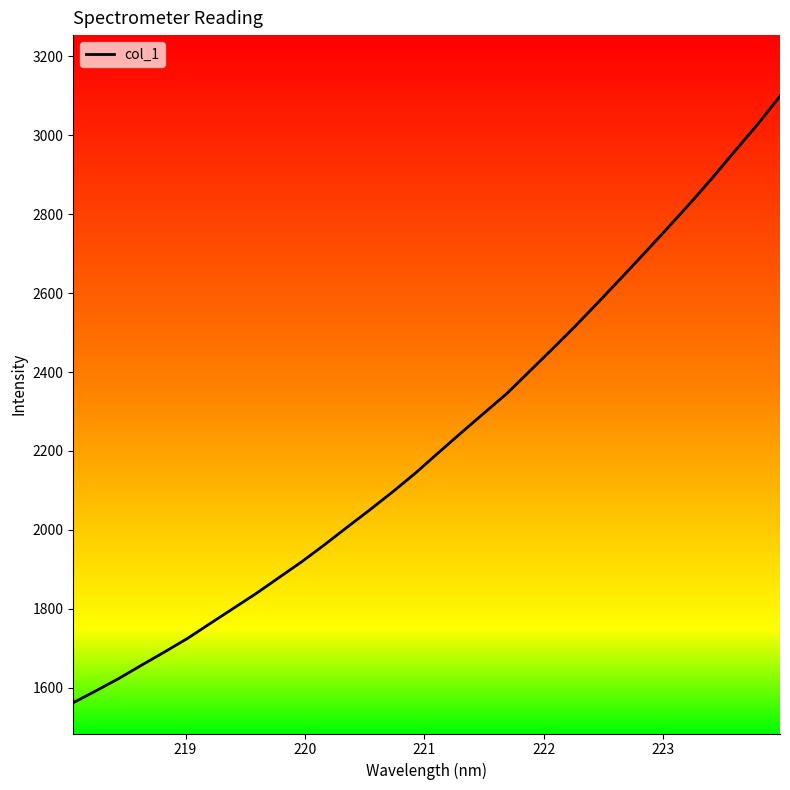

What is the difference between the maximum and minimum values?

1536.6